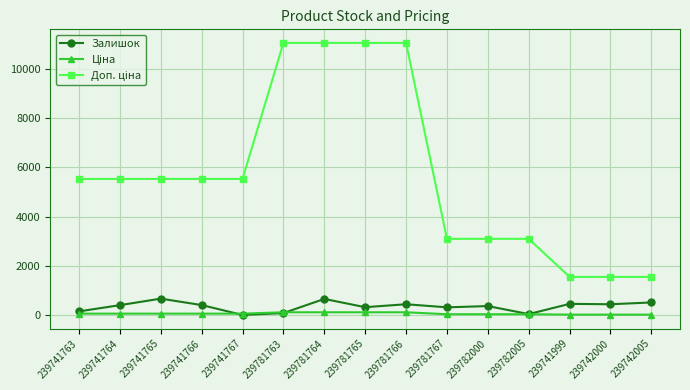

At how many categories does at least one series exceed 4381?

9